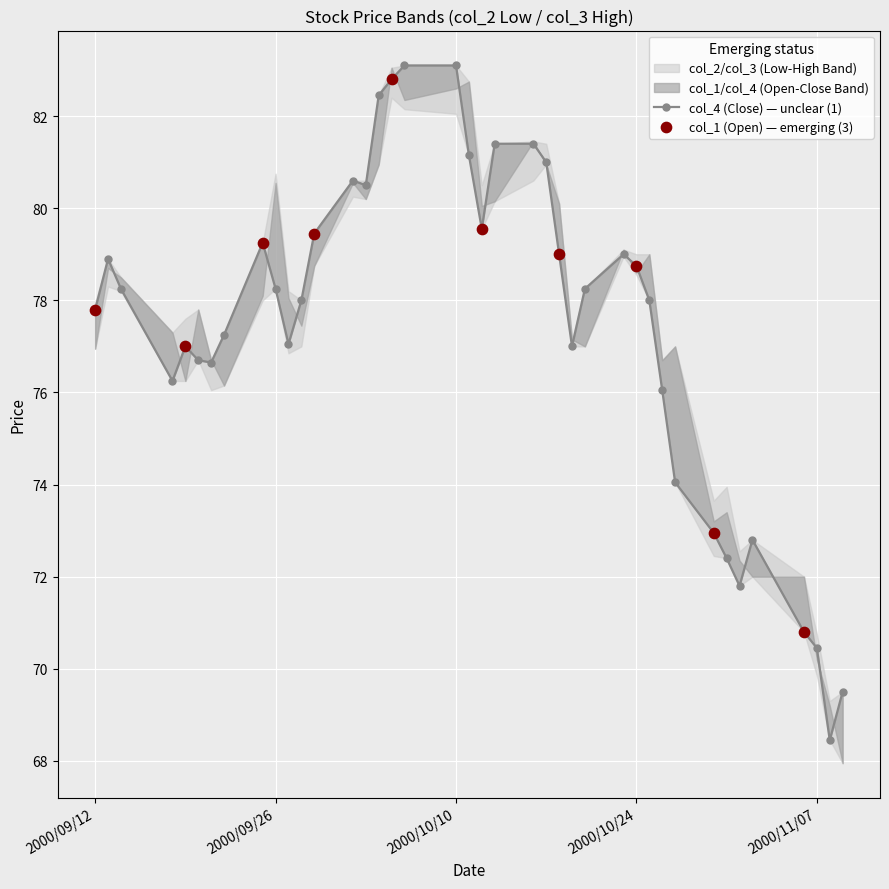

Which series has the largest total across all categories?

col_3 (High)